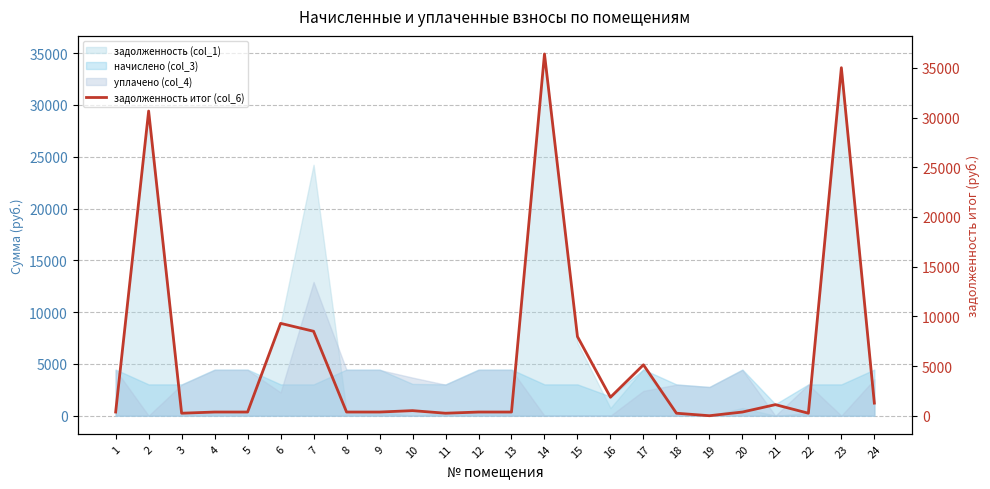

What is the sum of all values?

141653.7